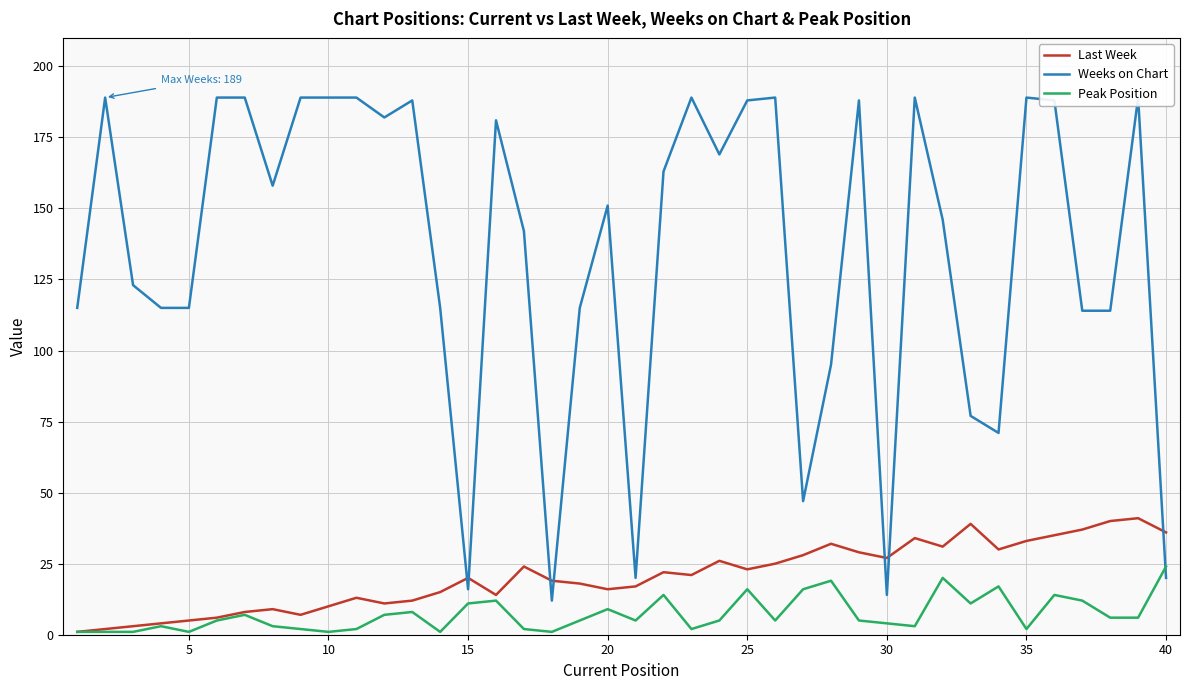

What is the maximum value shown in the chart?

189